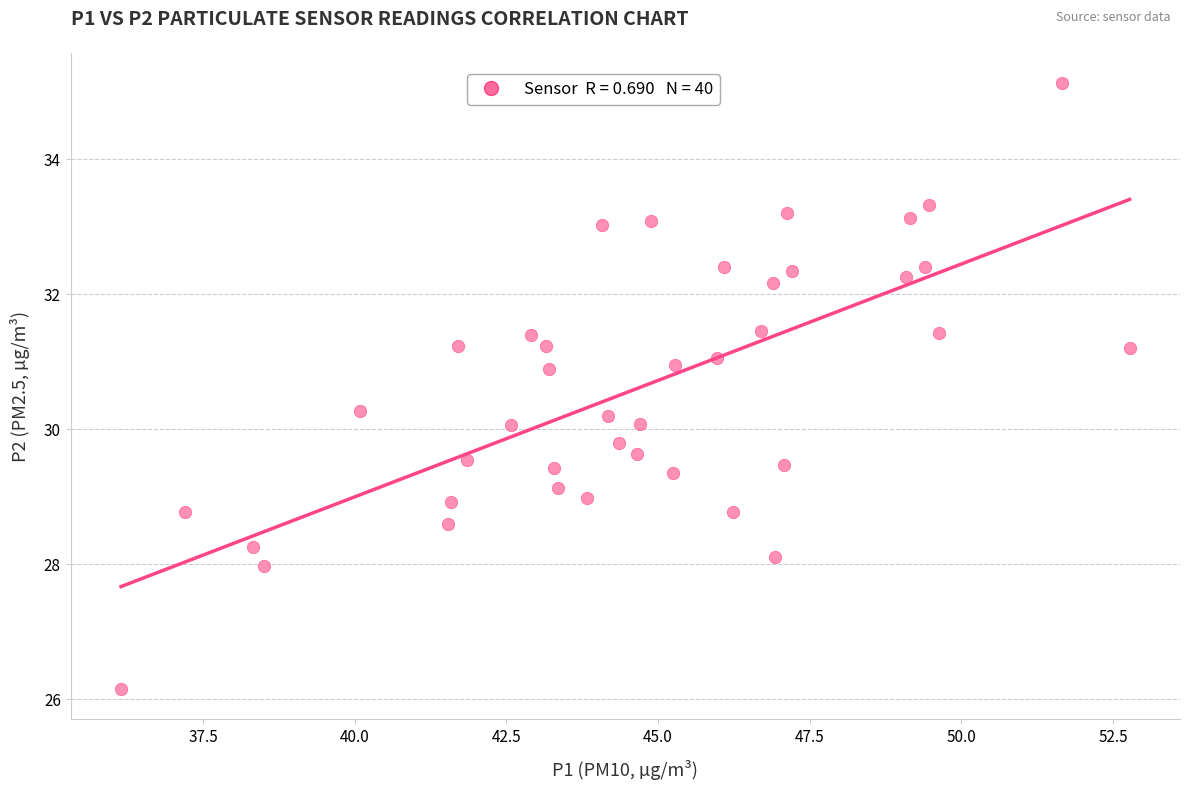

What is the range of Y values (max minus min)?

9.0